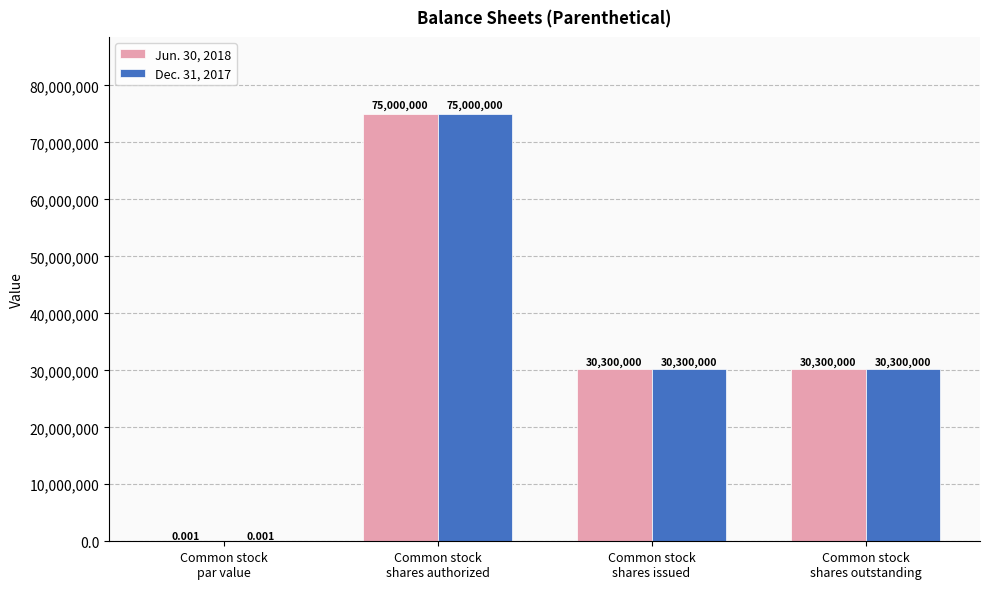

What is the difference between the Dec. 31, 2017 values at Common stock
par value and Common stock
shares outstanding?

30300000.0